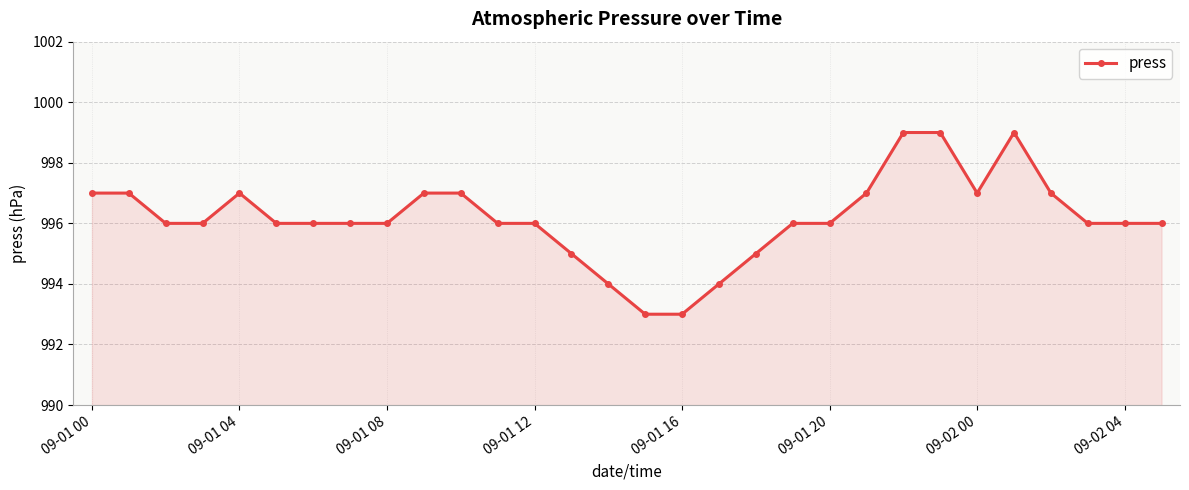

What is the greatest value displayed?

999